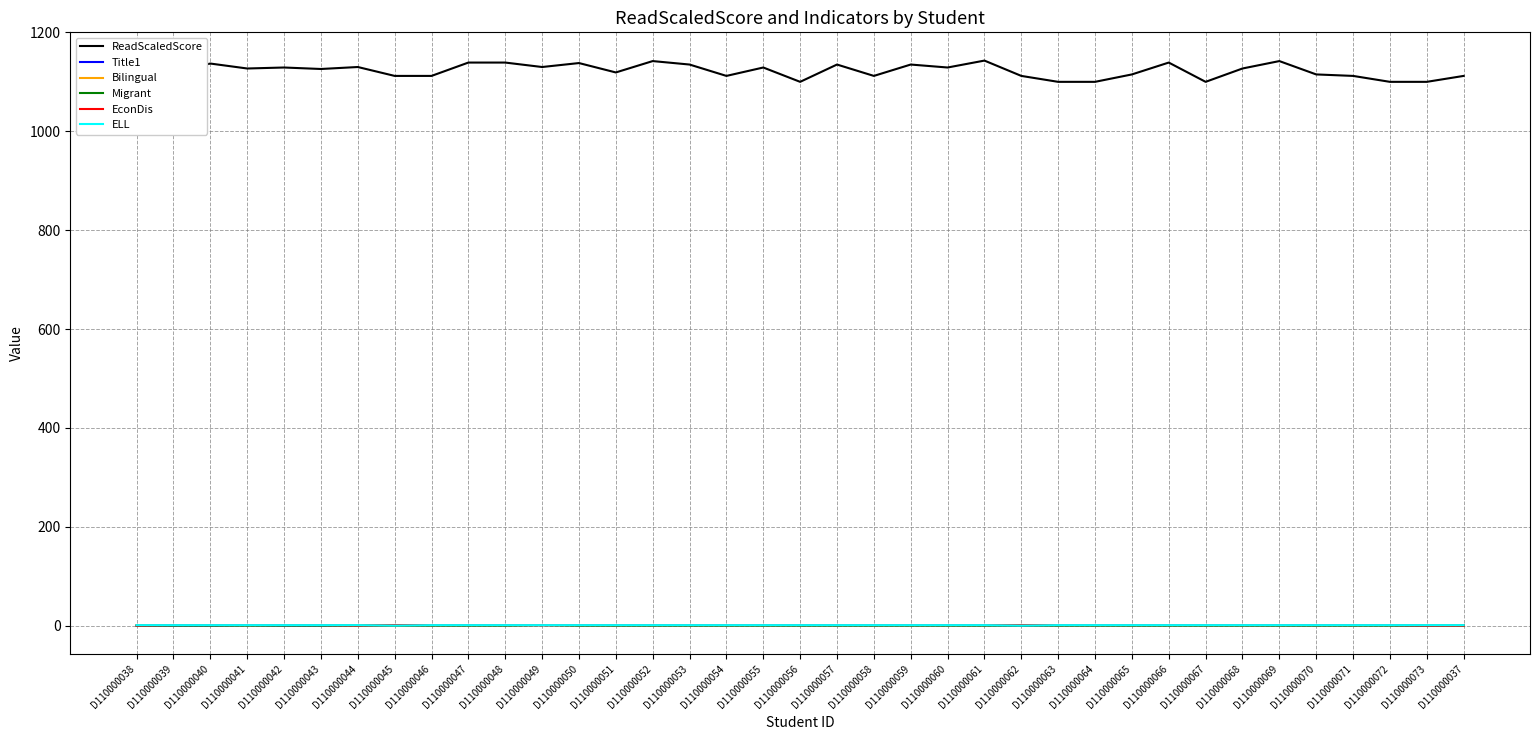

What position from the right is D110000063?

12